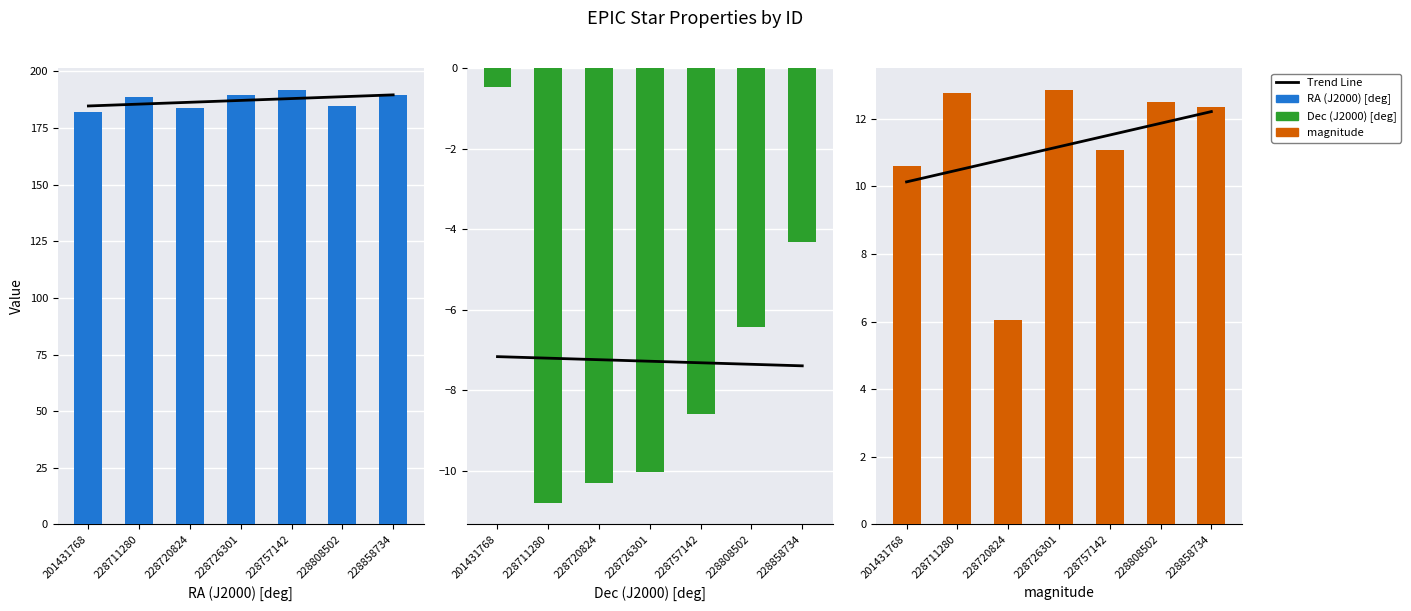

List the series in order of their peak value, highest first.

RA (J2000) [deg], magnitude, Trend Line, Dec (J2000) [deg]